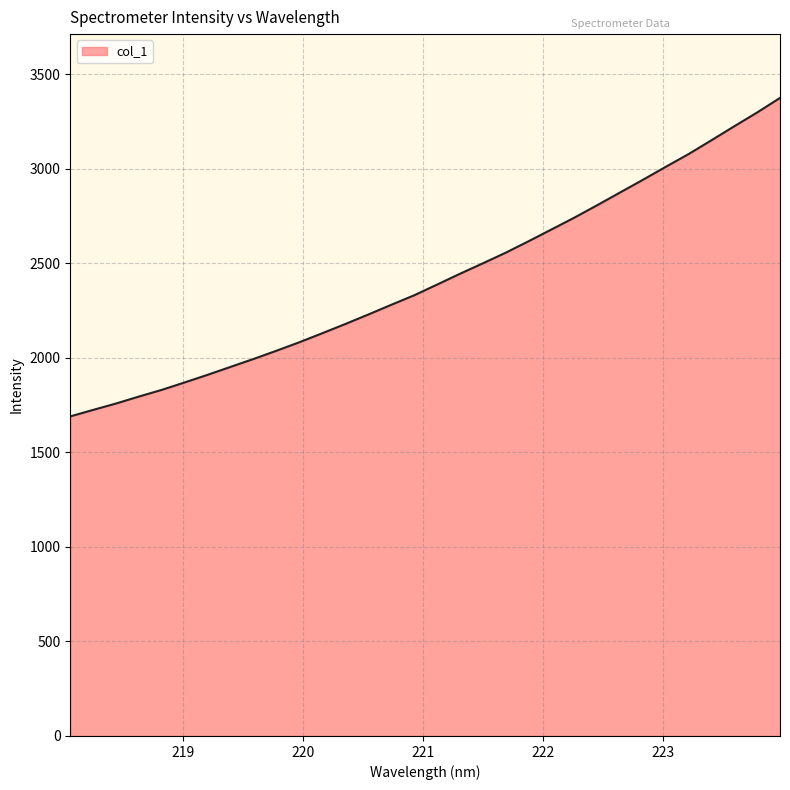

What is the minimum value shown in the chart?

1690.8